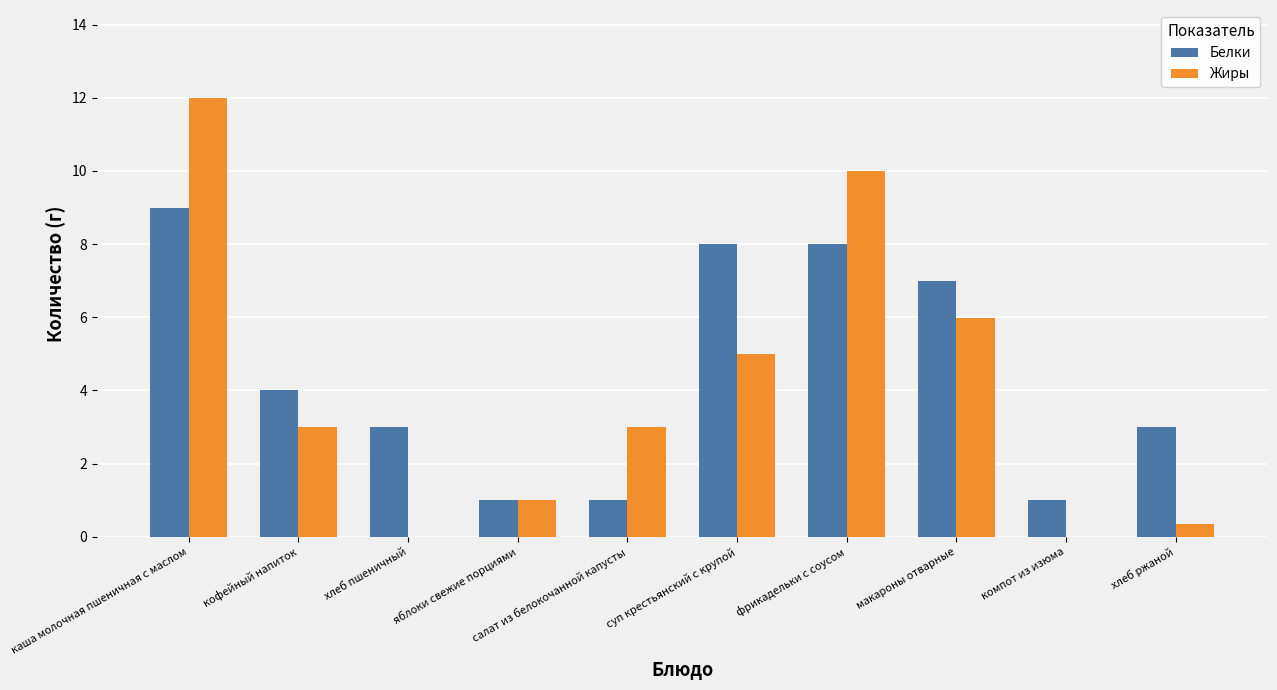

Read the Белки value at суп крестьянский с крупой.

8.0